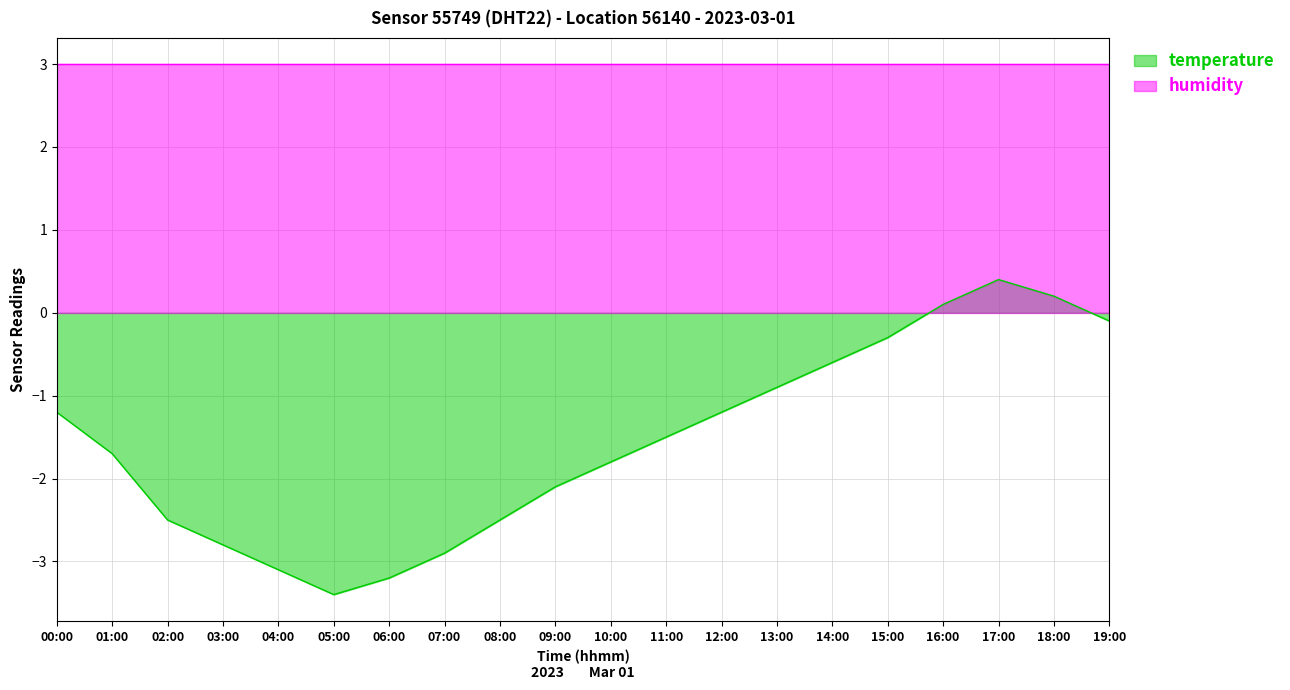

Where is the first local minimum?

05:00